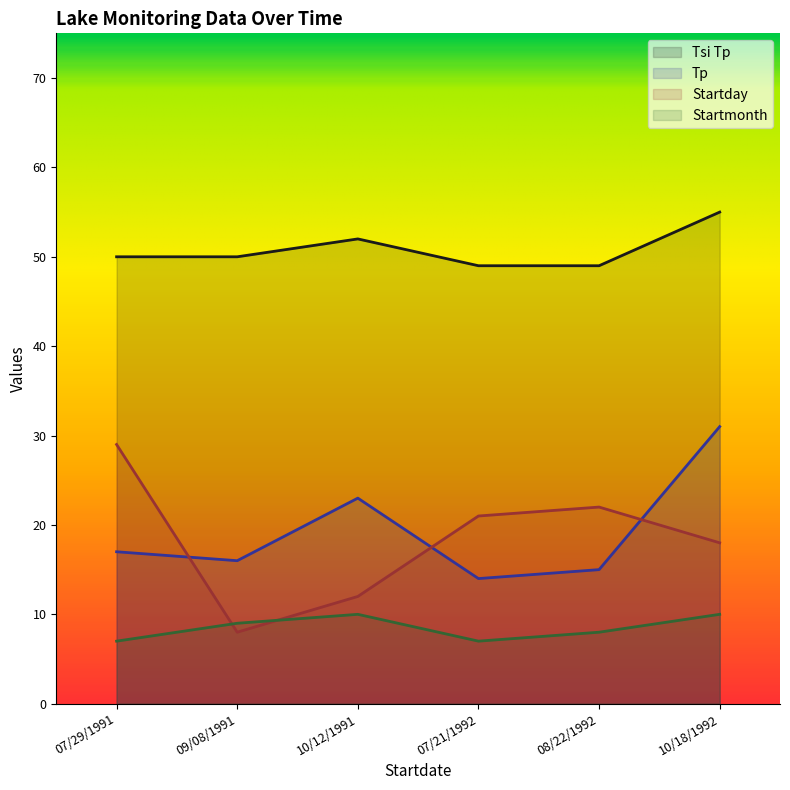

Reading left to right, extract all data points from this chart.

Tsi Tp: 50	50	52	49	49	55
Tp: 17	16	23	14	15	31
Startday: 29	8	12	21	22	18
Startmonth: 7	9	10	7	8	10